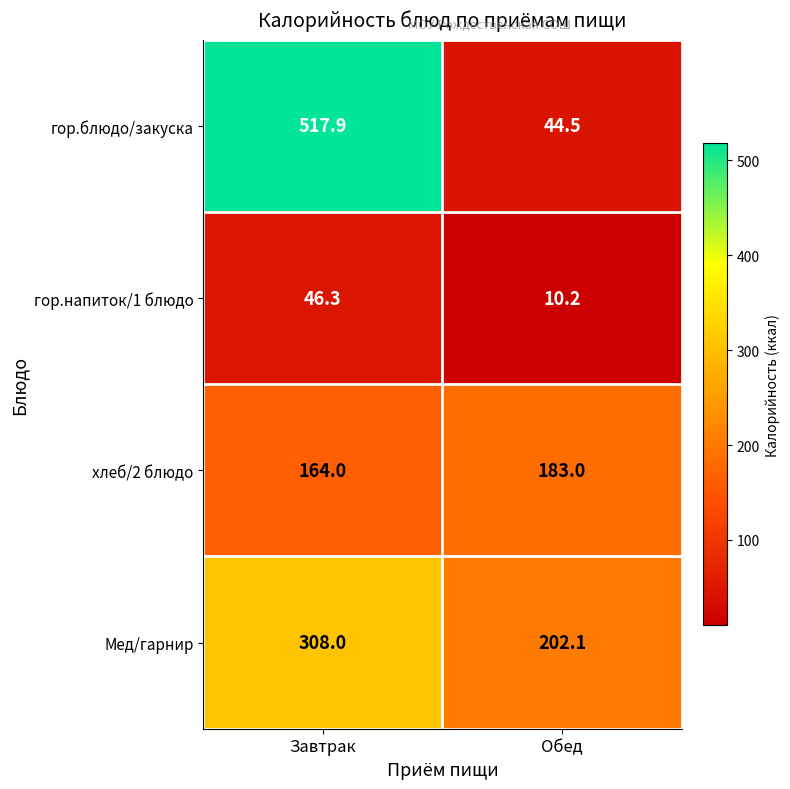

At Обед, list the series in order from smallest to largest.

гор.напиток/1 блюдо, гор.блюдо/закуска, хлеб/2 блюдо, Мед/гарнир